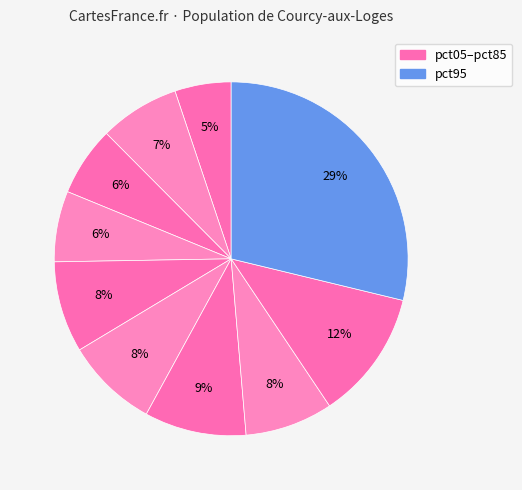

How many segments does this pie chart have?

10